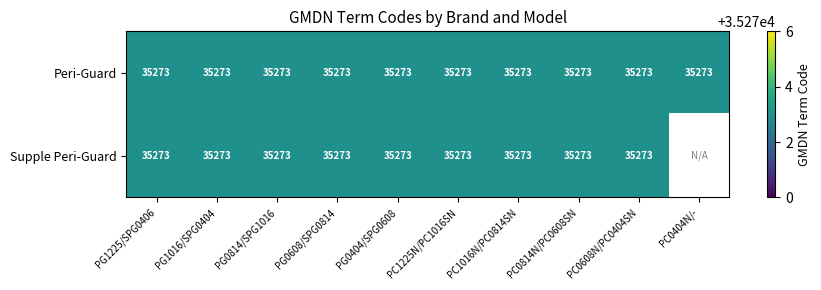

Rank the series by their average value, from lowest to highest.

Supple Peri-Guard, Peri-Guard